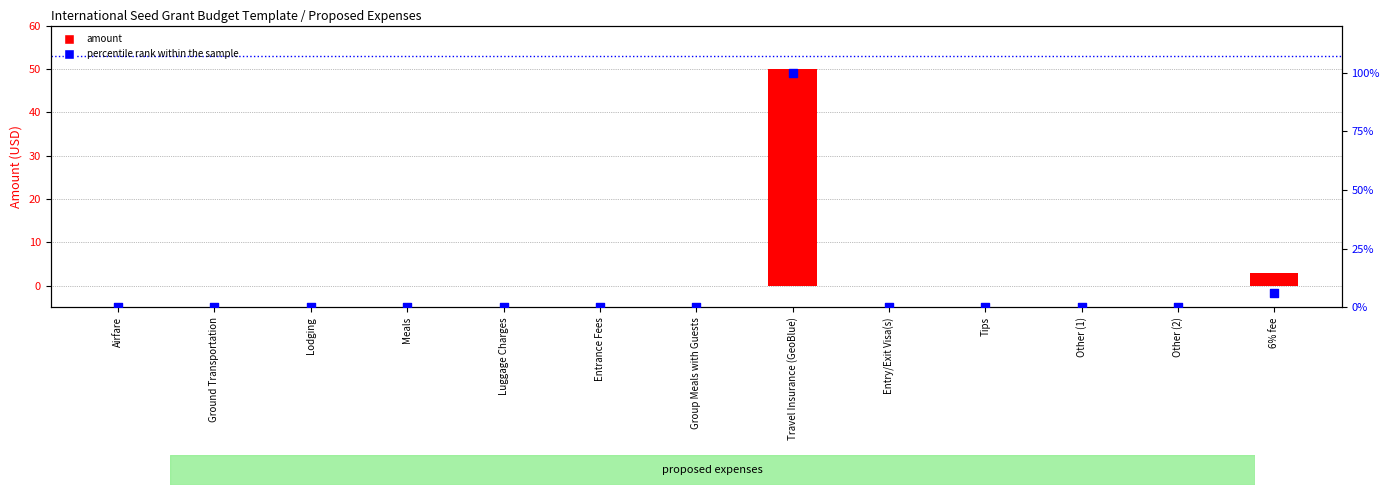

Which series has the largest Y range (max minus min)?

percentile rank within the sample